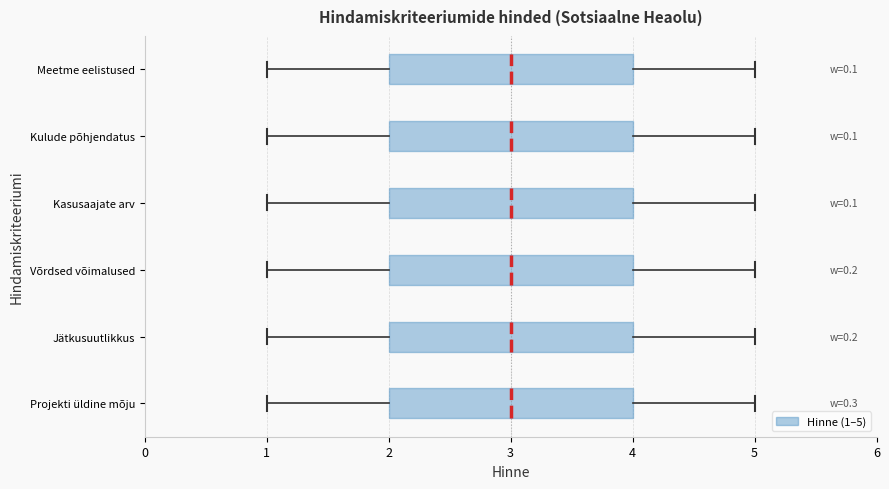

Reading bottom to top, read every box against the x-axis: the position of its median line, the range the box covers, and the ends of its whiskers. The values are not printed on the chart, so give them approximately, as read against the axis.

Projekti üldine mõju: median 3, box 2 to 4, whiskers 1 to 5
Jätkusuutlikkus: median 3, box 2 to 4, whiskers 1 to 5
Võrdsed võimalused: median 3, box 2 to 4, whiskers 1 to 5
Kasusaajate arv: median 3, box 2 to 4, whiskers 1 to 5
Kulude põhjendatus: median 3, box 2 to 4, whiskers 1 to 5
Meetme eelistused: median 3, box 2 to 4, whiskers 1 to 5